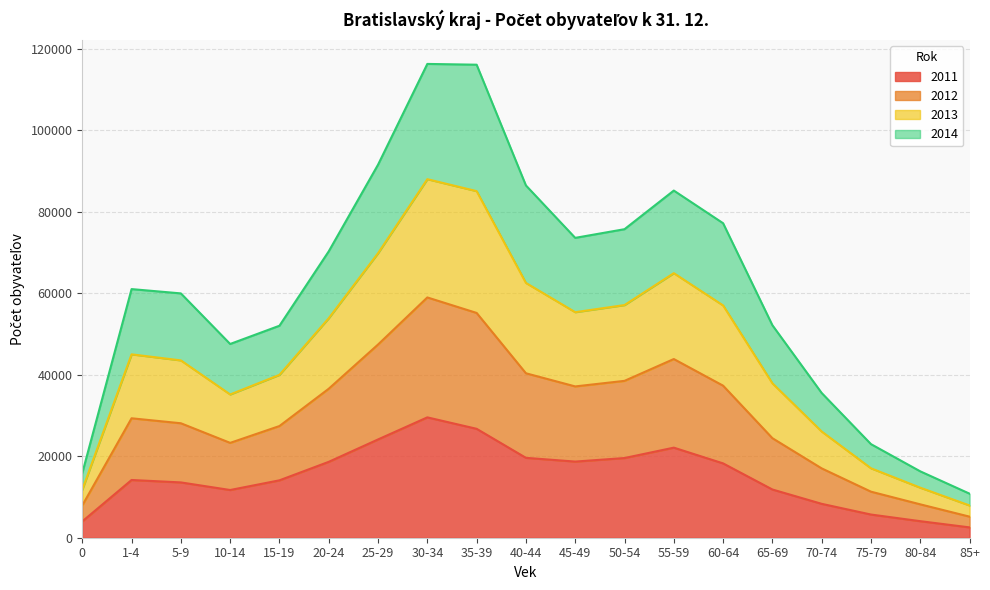

What is the total value across all series at 55-59?

85233